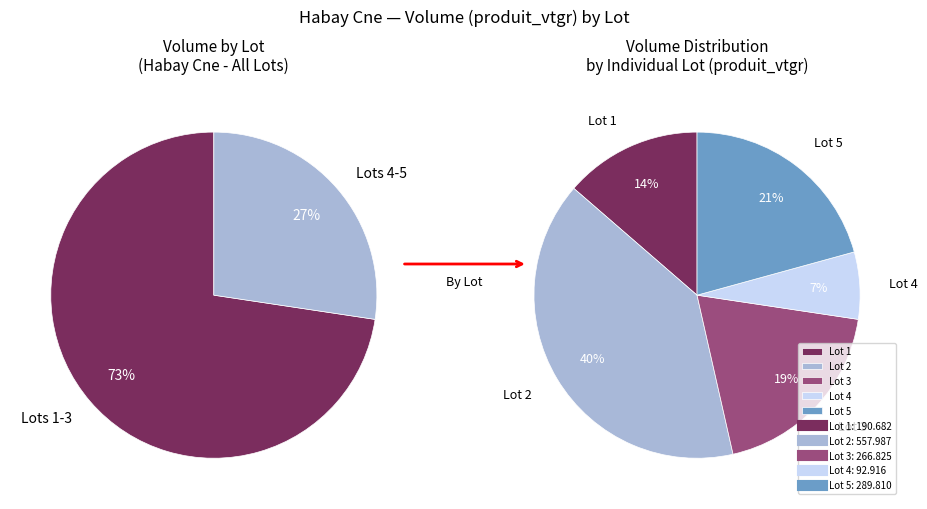

What percentage do Lot 4 and Lot 5 together represent?

27.4%